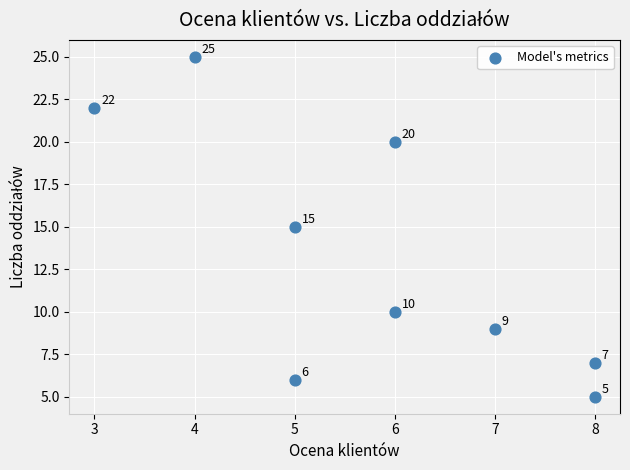

What is the average X value?

6